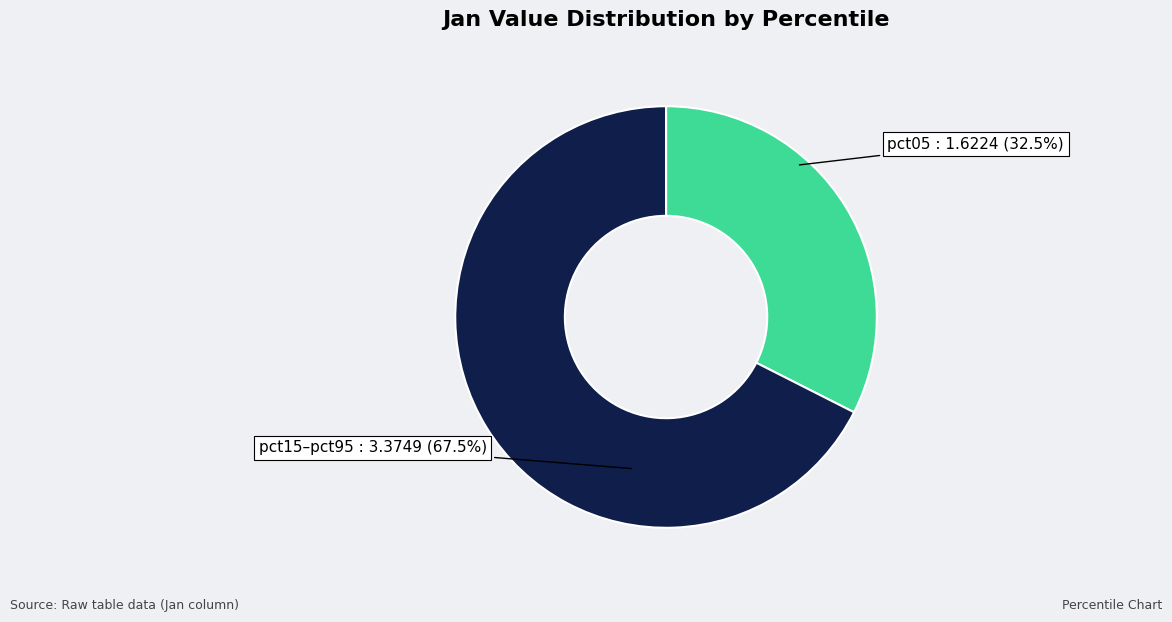

Rank the categories by value from highest to lowest.

pct15–pct95, pct05